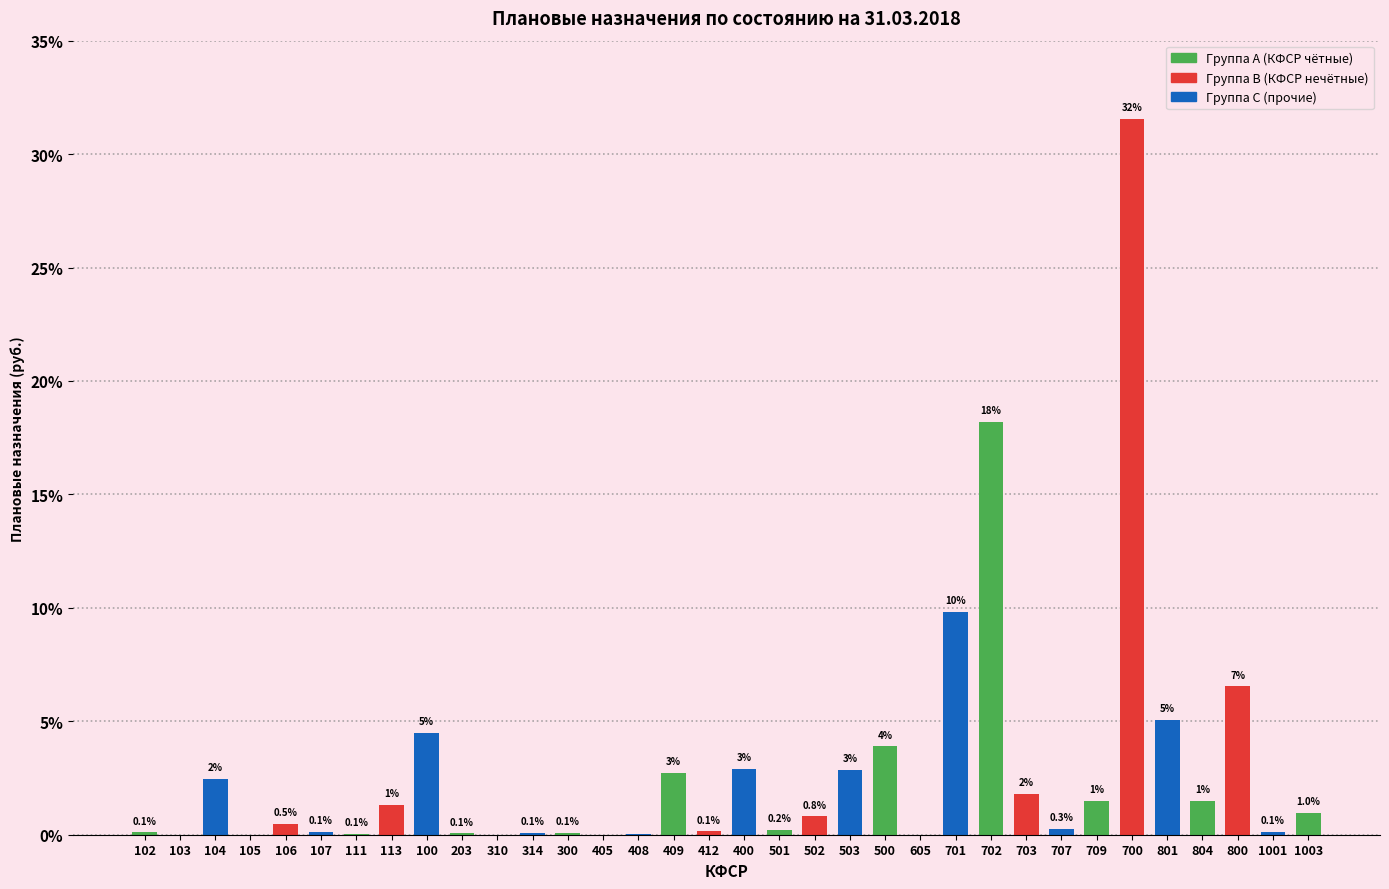

Where is the data nearest to the value 15?

702